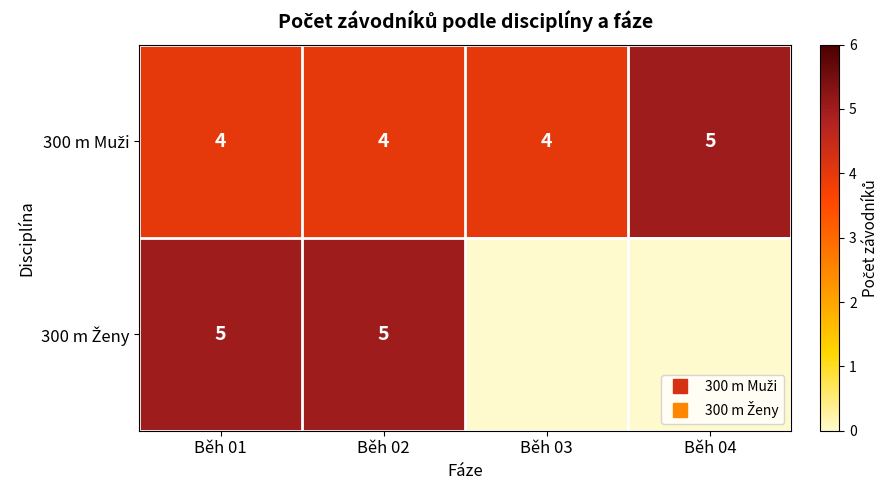

At which label is 300 m Ženy closest to 2?

Běh 03